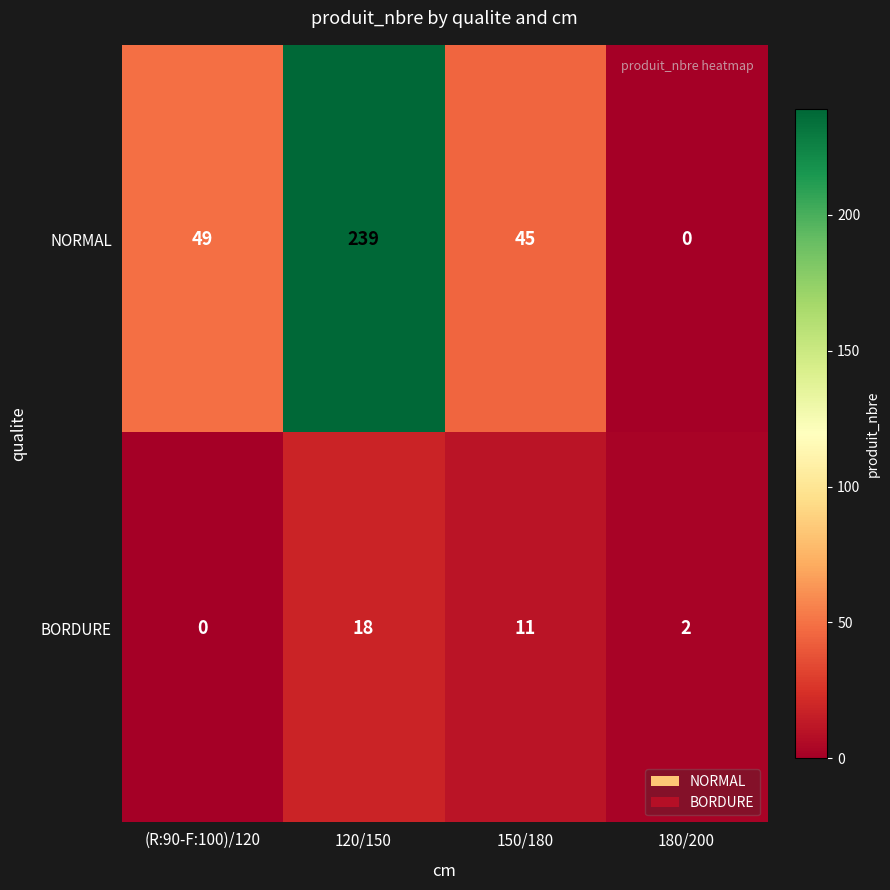

Between 150/180 and 180/200, which series saw the biggest shift?

NORMAL